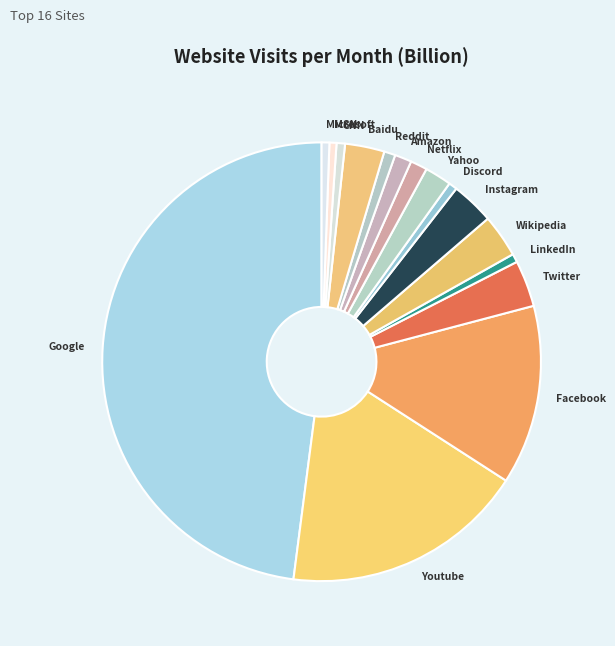

Which has a higher value, Netflix or Baidu?

Baidu